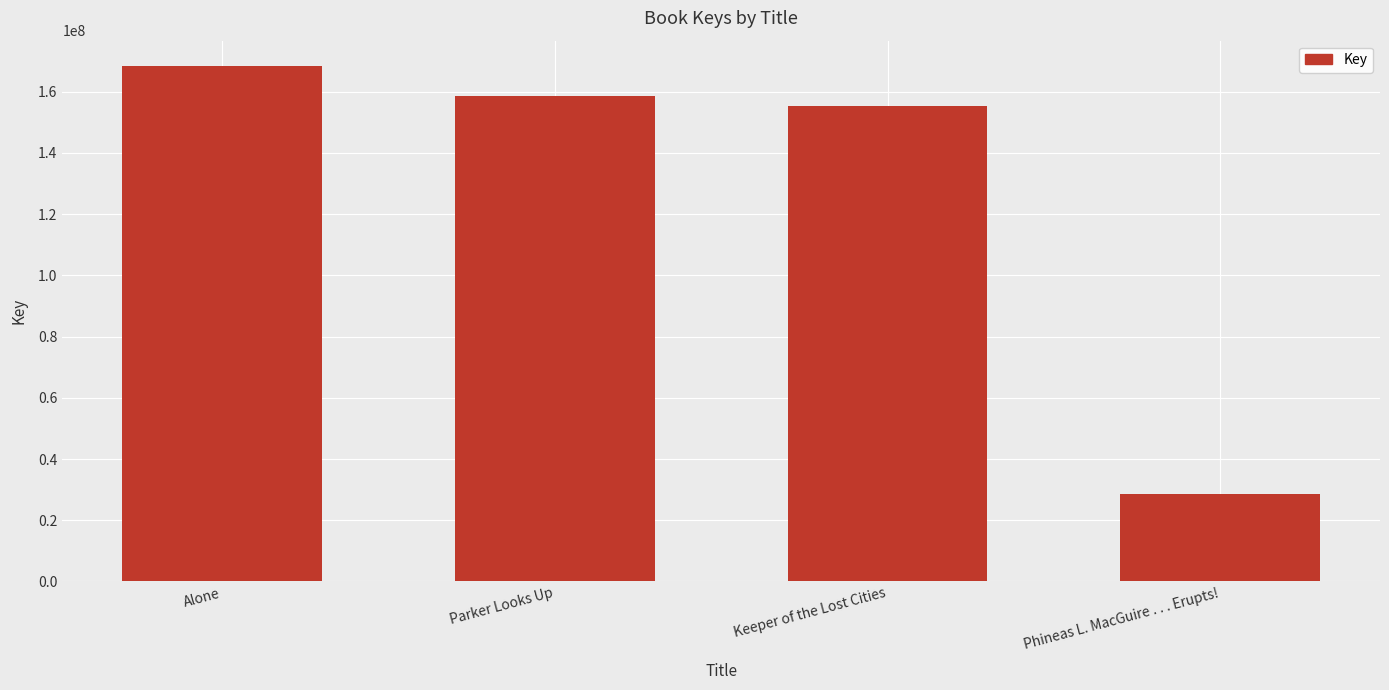

Does the chart contain stacked bars?

No